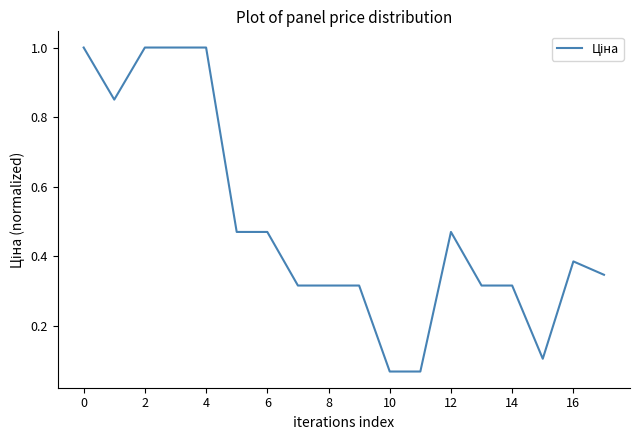

What is the greatest value displayed?

1.0